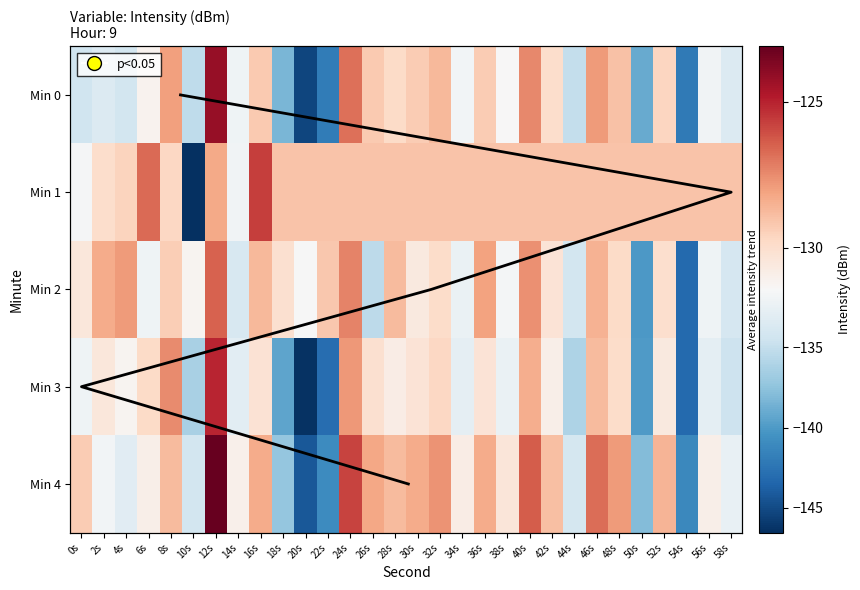

At which label does 1 first exceed -129?

6s